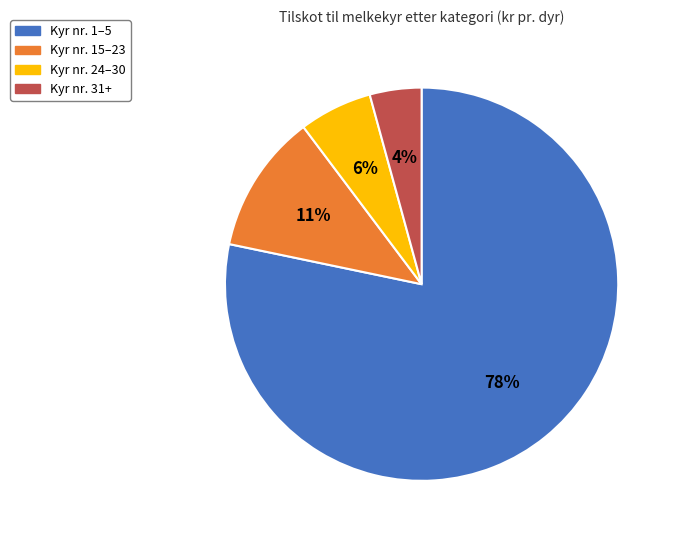

To the nearest percent, what is the average slice percentage?

25%